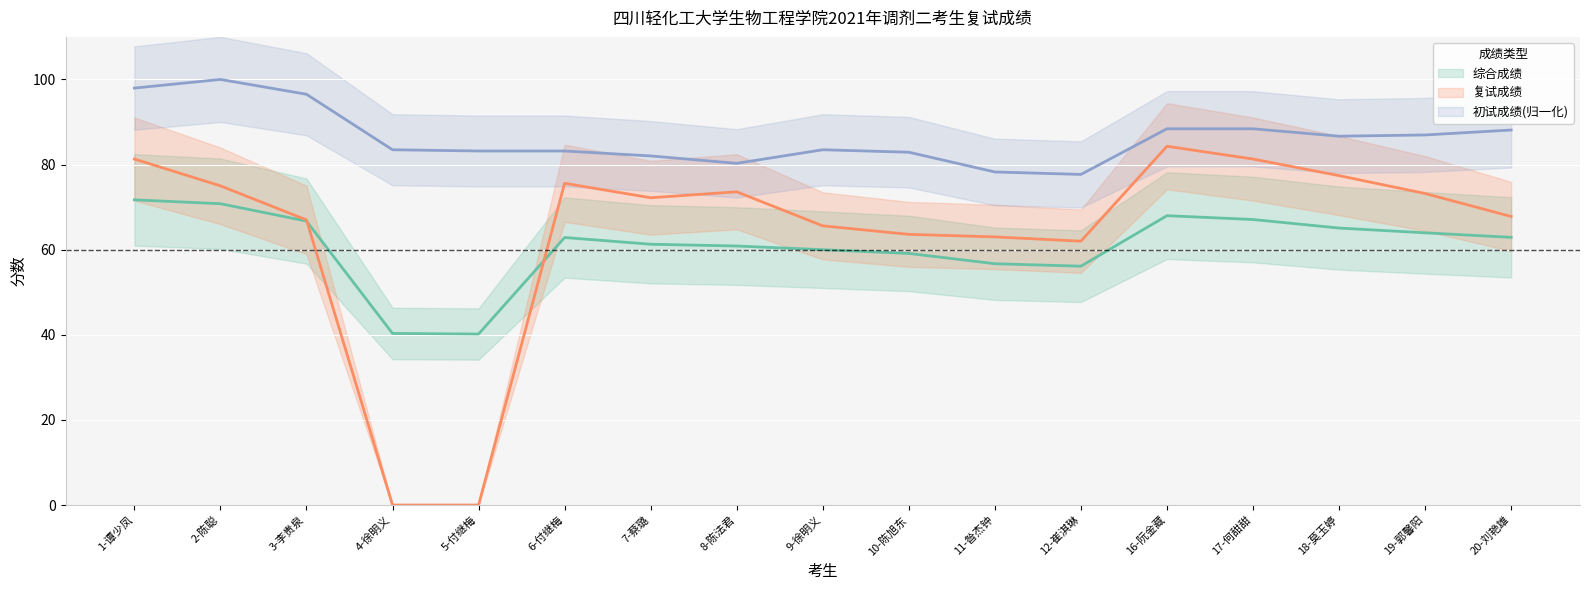

What is the difference between the second highest and minimum values in the 综合成绩 series?

30.6